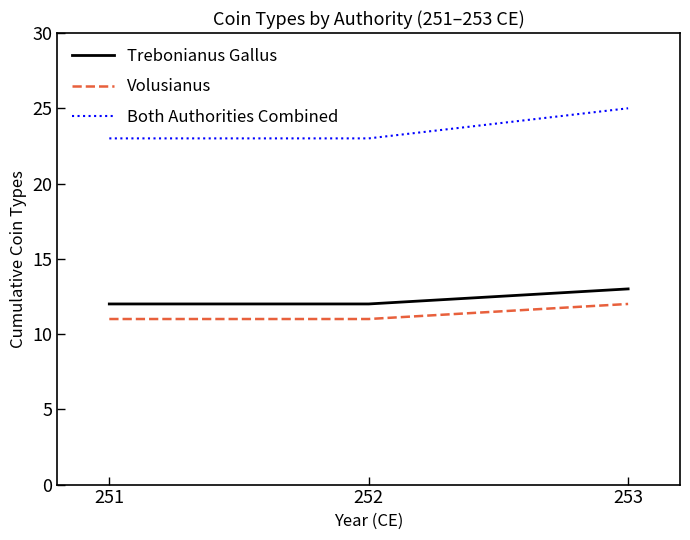

Reading left to right, extract all data points from this chart.

Trebonianus Gallus: 12	12	13
Volusianus: 11	11	12
Both Authorities Combined: 23	23	25